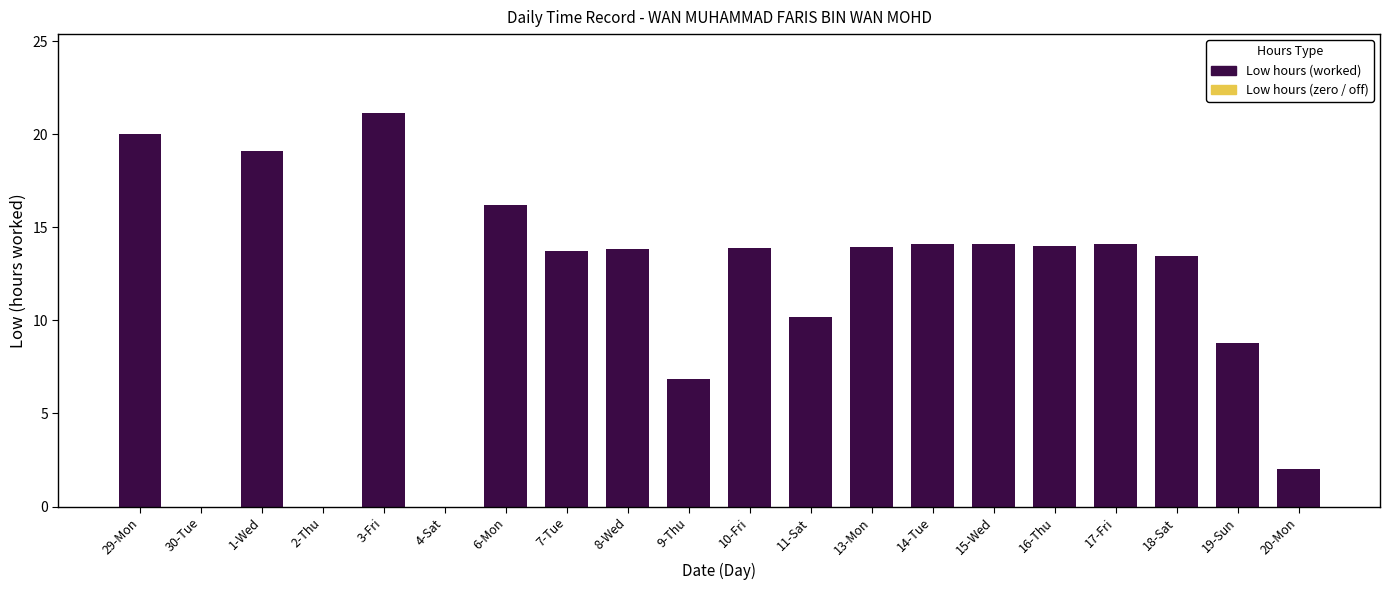

True or false: the data shows 0.0 at 2-Thu.

True